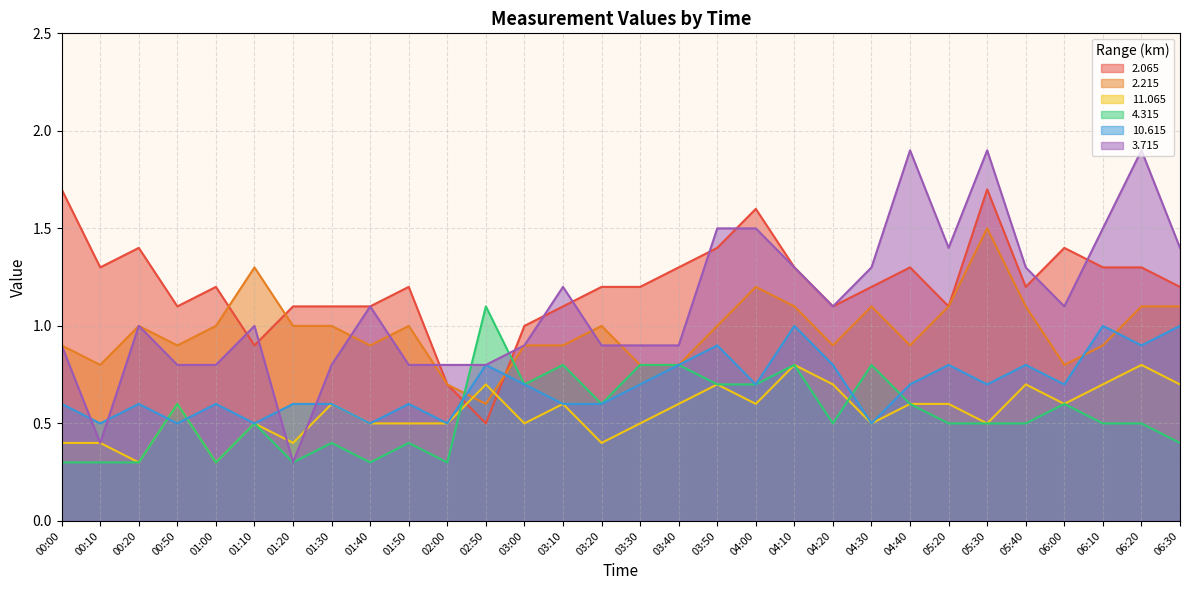

True or false: 11.065 and 3.715 intersect in this chart.

True